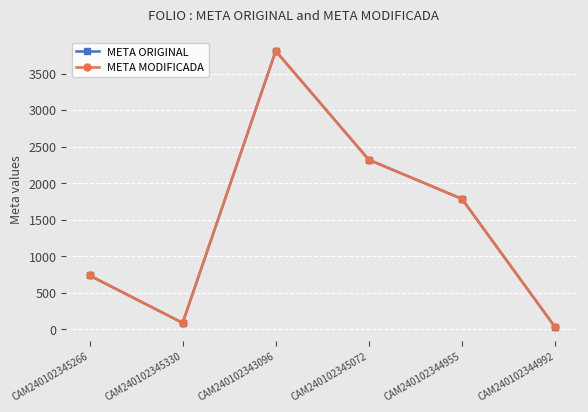

What is the label of the 5th point from the left?

CAM240102344955